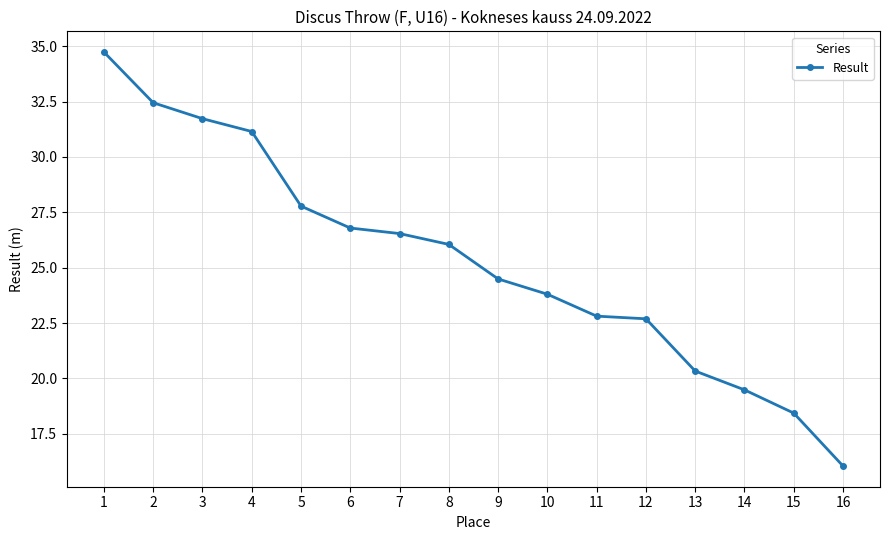

What is the ratio of the value at 5 to the value at 2?

0.9